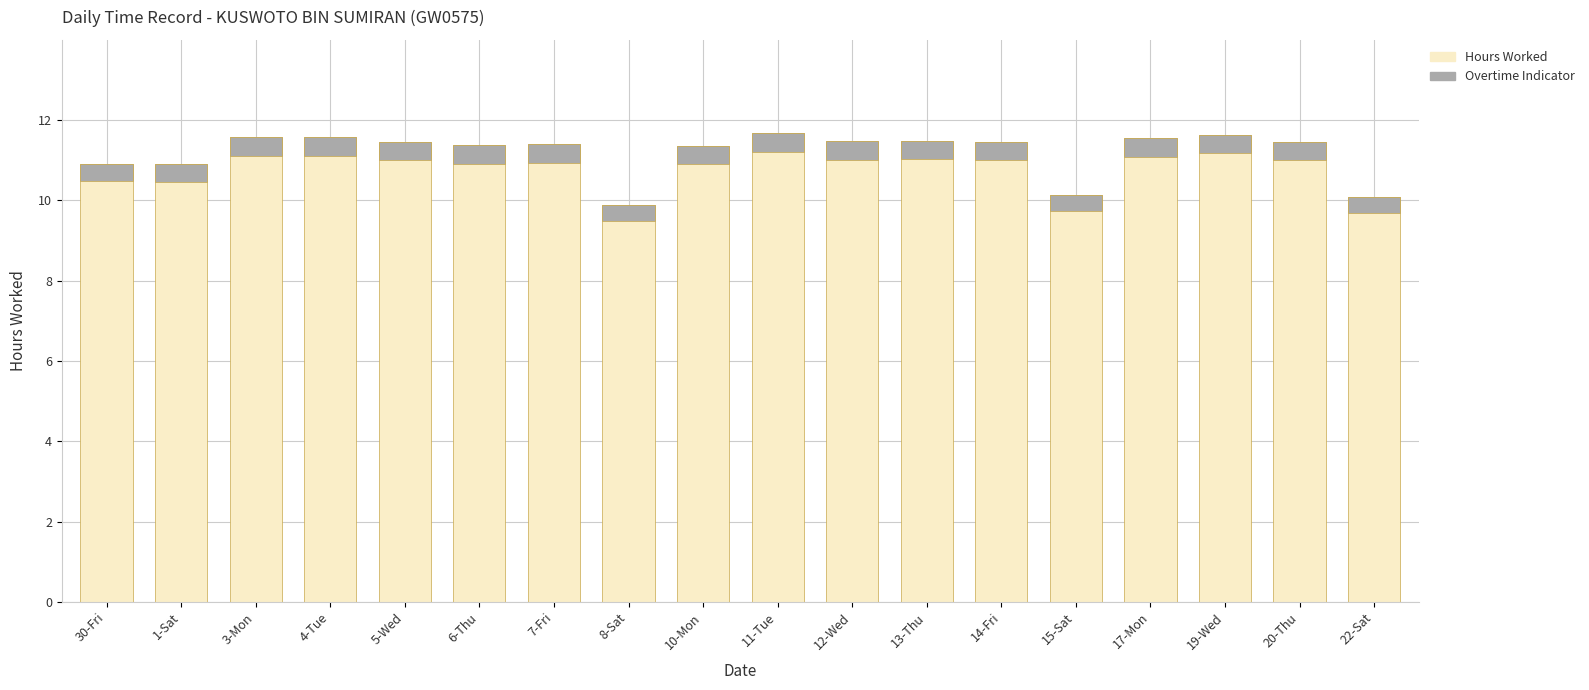

Which series has the largest total across all categories?

Hours Worked